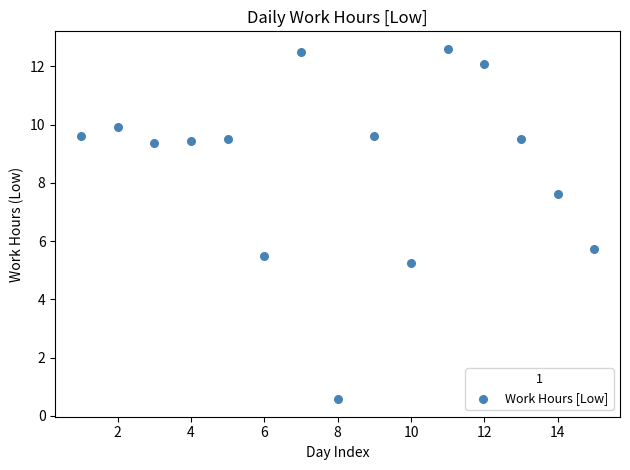

What Y value in the scatter plot is closest to 6?

5.7